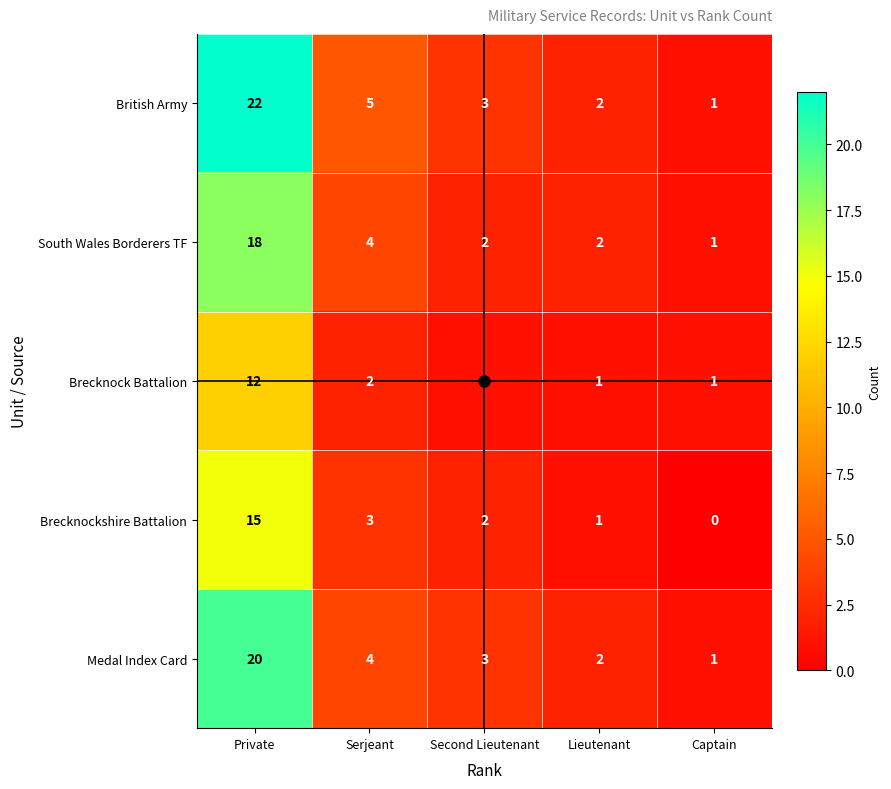

List the labels in order of Medal Index Card value, largest first.

Private, Serjeant, Second Lieutenant, Lieutenant, Captain